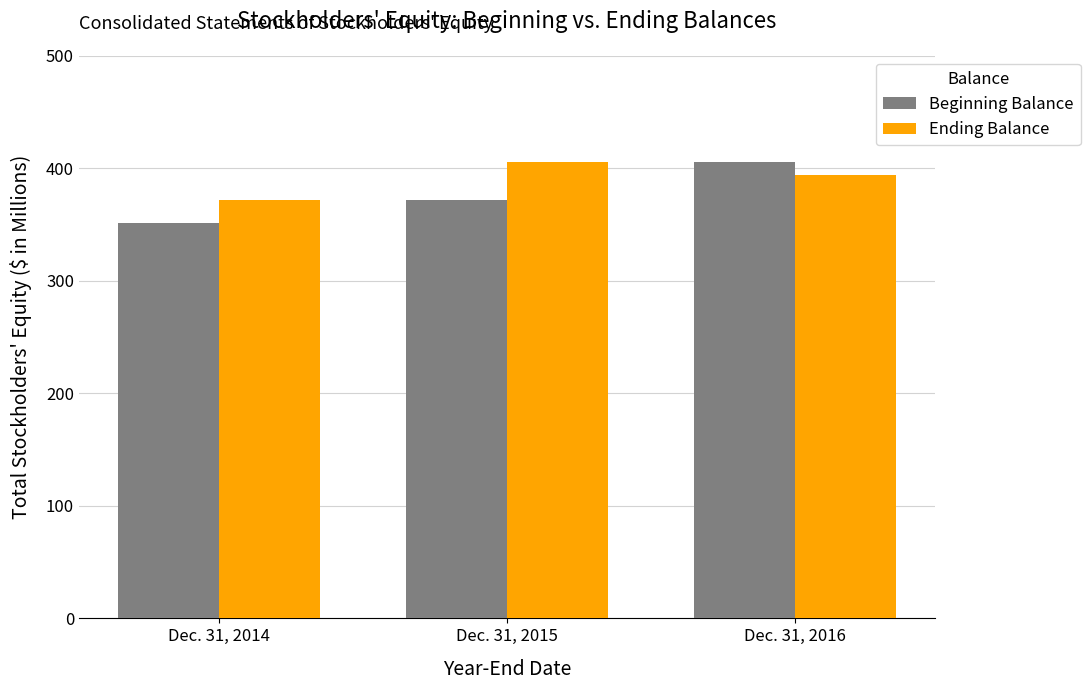

Is the value of Beginning Balance at Dec. 31, 2016 greater than the value of Ending Balance at Dec. 31, 2014?

Yes